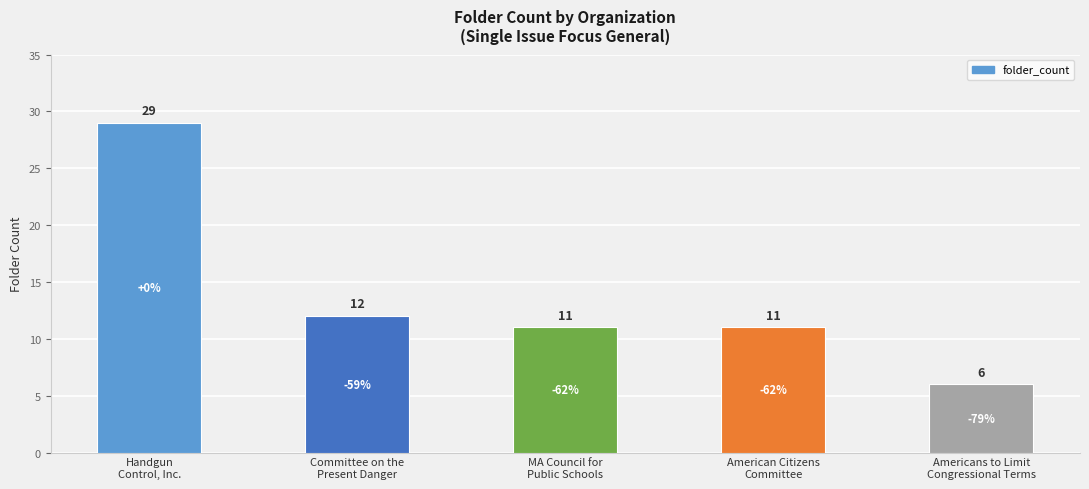

What is the label of the 4th bar from the right?

Committee on the
Present Danger